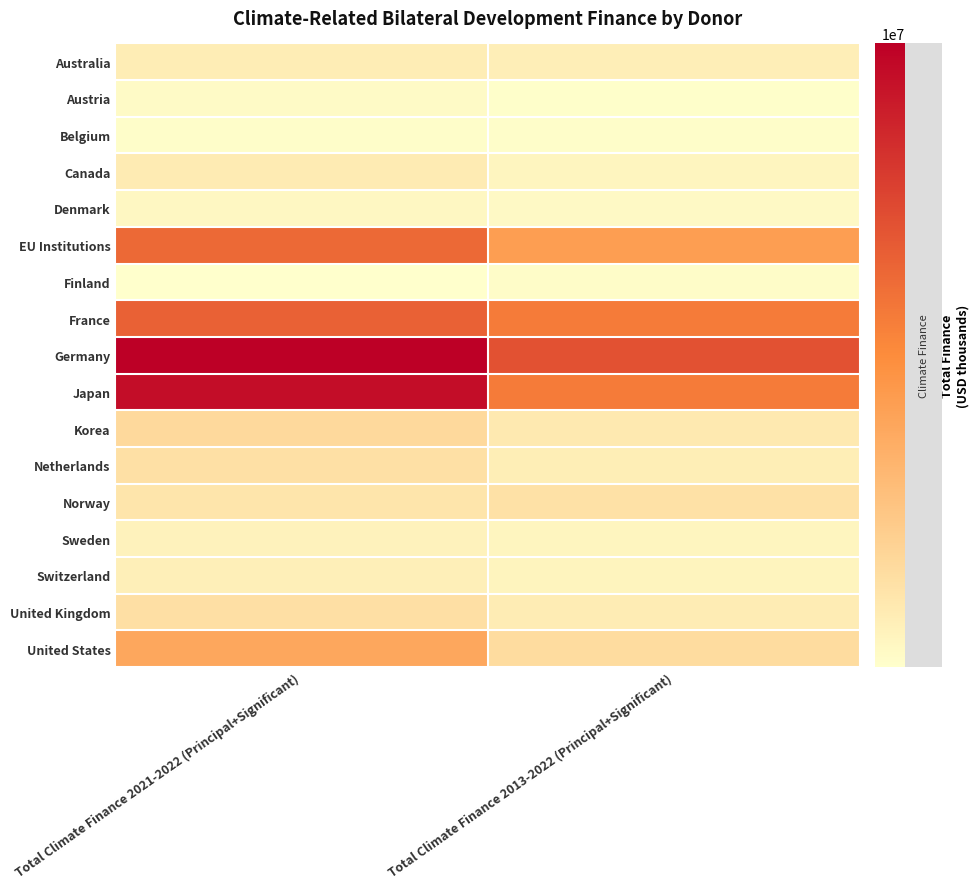

Reading left to right, extract all data points from this chart.

Australia: Total Climate Finance 2021-2022 (Principal+Significant)=1095677.2	Total Climate Finance 2013-2022 (Principal+Significant)=997114.0
Austria: Total Climate Finance 2021-2022 (Principal+Significant)=375496.2	Total Climate Finance 2013-2022 (Principal+Significant)=217755.6
Belgium: Total Climate Finance 2021-2022 (Principal+Significant)=238490.0	Total Climate Finance 2013-2022 (Principal+Significant)=257171.1
Canada: Total Climate Finance 2021-2022 (Principal+Significant)=1220375.9	Total Climate Finance 2013-2022 (Principal+Significant)=682593.0
Denmark: Total Climate Finance 2021-2022 (Principal+Significant)=531470.1	Total Climate Finance 2013-2022 (Principal+Significant)=462488.6
EU Institutions: Total Climate Finance 2021-2022 (Principal+Significant)=7838742.5	Total Climate Finance 2013-2022 (Principal+Significant)=5321292.8
Finland: Total Climate Finance 2021-2022 (Principal+Significant)=128227.8	Total Climate Finance 2013-2022 (Principal+Significant)=290782.8
France: Total Climate Finance 2021-2022 (Principal+Significant)=8165548.7	Total Climate Finance 2013-2022 (Principal+Significant)=7015228.2
Germany: Total Climate Finance 2021-2022 (Principal+Significant)=12411116.1	Total Climate Finance 2013-2022 (Principal+Significant)=8813666.1
Japan: Total Climate Finance 2021-2022 (Principal+Significant)=11830109.5	Total Climate Finance 2013-2022 (Principal+Significant)=6994997.5
Korea: Total Climate Finance 2021-2022 (Principal+Significant)=2156372.5	Total Climate Finance 2013-2022 (Principal+Significant)=1291091.9
Netherlands: Total Climate Finance 2021-2022 (Principal+Significant)=1787555.6	Total Climate Finance 2013-2022 (Principal+Significant)=1042902.0
Norway: Total Climate Finance 2021-2022 (Principal+Significant)=1565150.9	Total Climate Finance 2013-2022 (Principal+Significant)=1735686.7
Sweden: Total Climate Finance 2021-2022 (Principal+Significant)=847247.2	Total Climate Finance 2013-2022 (Principal+Significant)=666988.2
Switzerland: Total Climate Finance 2021-2022 (Principal+Significant)=984462.3	Total Climate Finance 2013-2022 (Principal+Significant)=719547.4
United Kingdom: Total Climate Finance 2021-2022 (Principal+Significant)=1825516.3	Total Climate Finance 2013-2022 (Principal+Significant)=1162303.7
United States: Total Climate Finance 2021-2022 (Principal+Significant)=4853608.7	Total Climate Finance 2013-2022 (Principal+Significant)=2029706.3